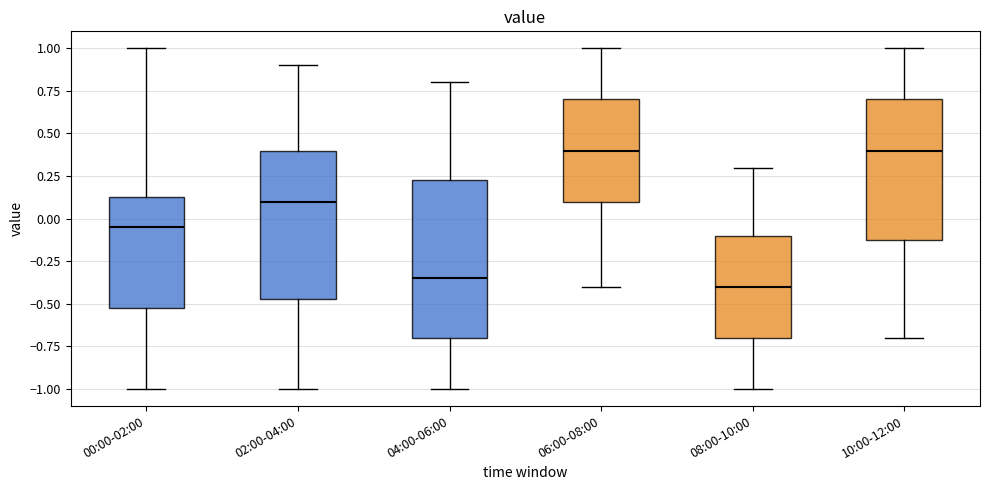

Reading left to right, read every box against the y-axis: the position of its median line, the range the box covers, and the ends of its whiskers. The values are not printed on the chart, so give them approximately, as read against the axis.

00:00-02:00: median -0.05, box -0.50 to 0.15, whiskers -1.00 to 1.00
02:00-04:00: median 0.10, box -0.45 to 0.40, whiskers -1.00 to 0.90
04:00-06:00: median -0.35, box -0.70 to 0.25, whiskers -1.00 to 0.80
06:00-08:00: median 0.40, box 0.10 to 0.70, whiskers -0.40 to 1.00
08:00-10:00: median -0.40, box -0.70 to -0.10, whiskers -1.00 to 0.30
10:00-12:00: median 0.40, box -0.10 to 0.70, whiskers -0.70 to 1.00